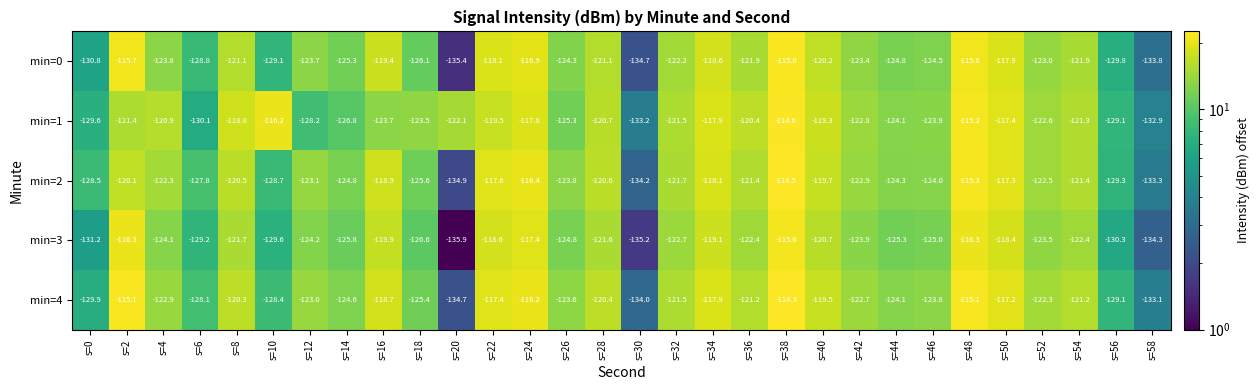

True or false: min=4 has a value of -73.0 at s=40.

False